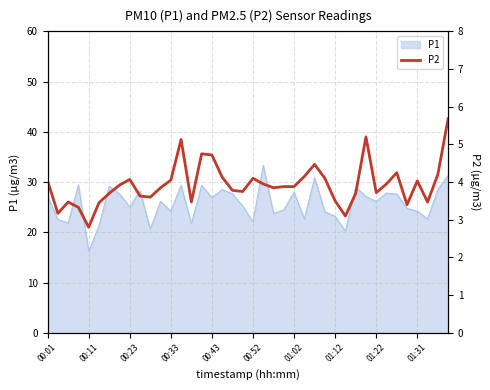

The P1 series shows 23.2 at 01:12. True or false?

True